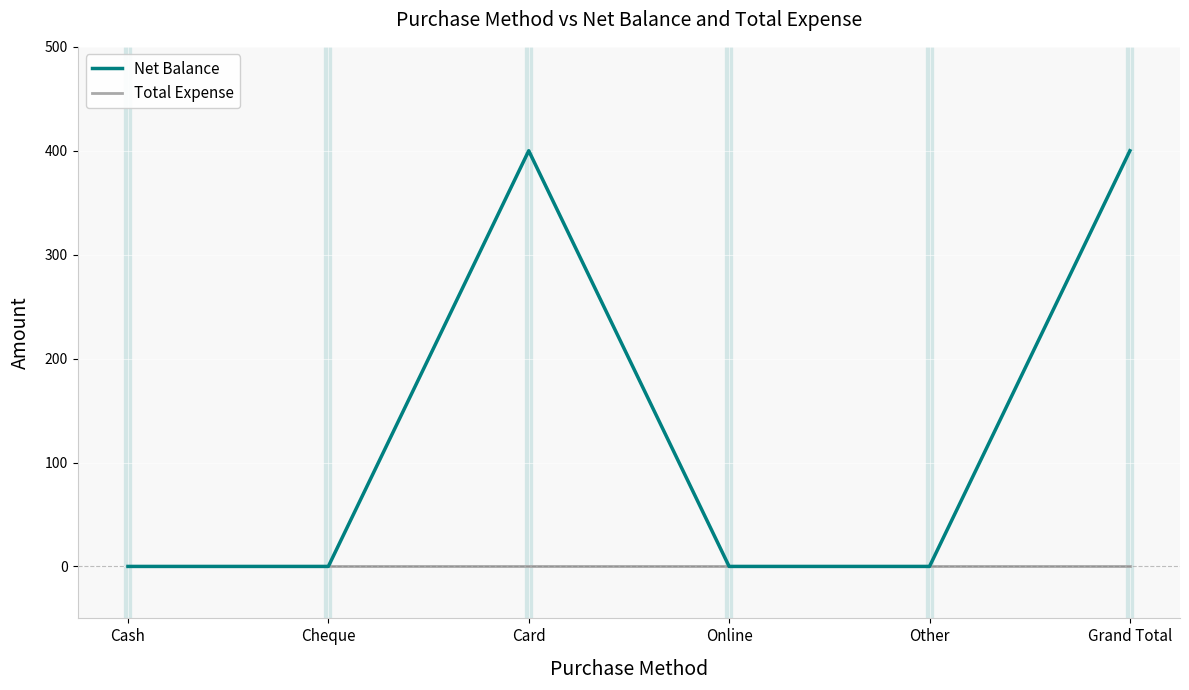

List the series in order of their peak value, highest first.

Net Balance, Total Expense